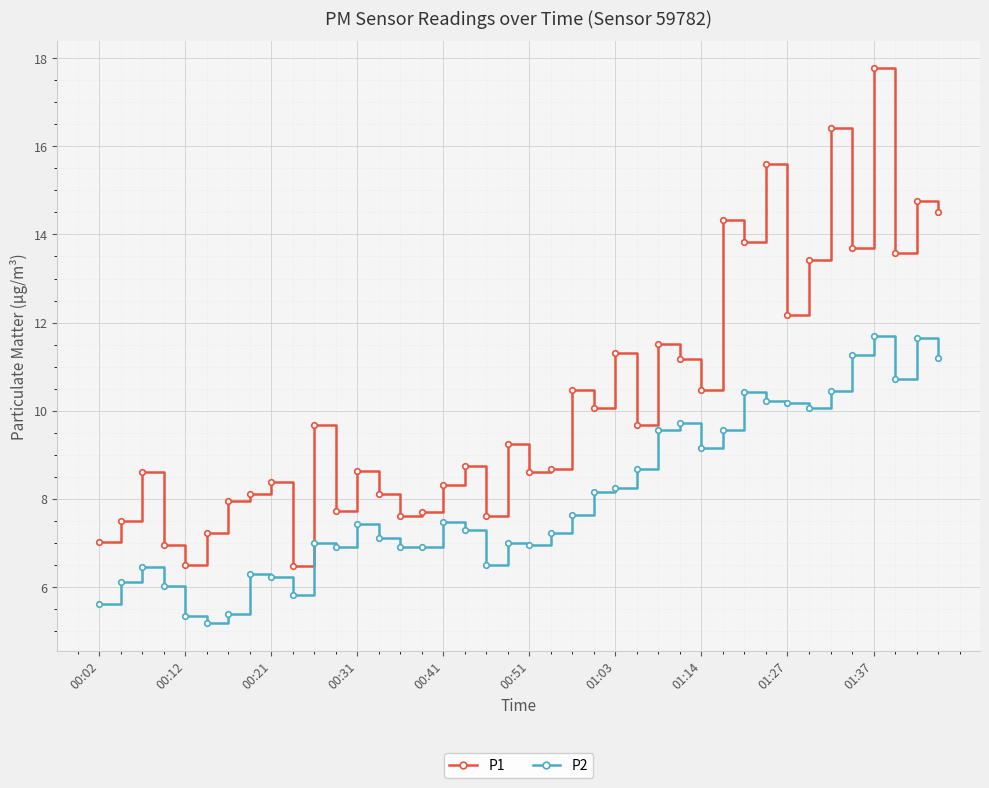

True or false: P2 has more than 2 points higher than both neighbors.

True